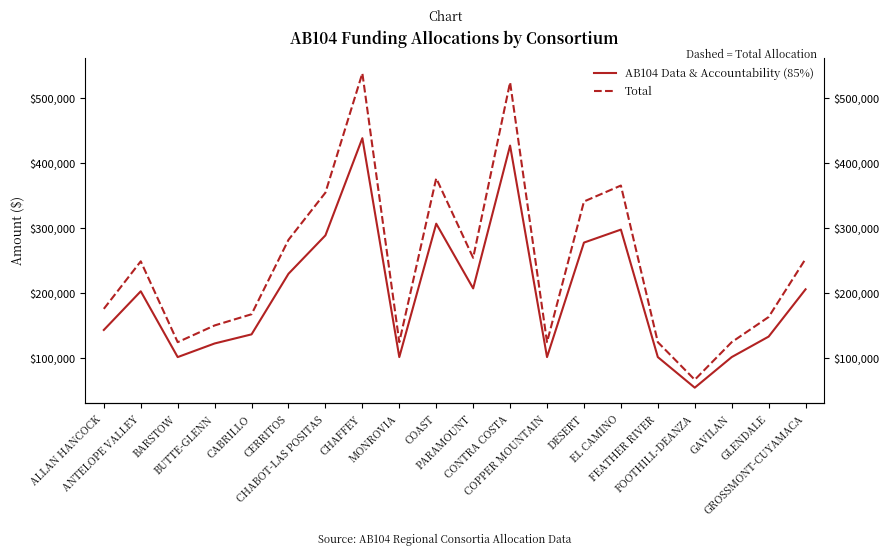

Is this an area chart (filled region under the line)?

No